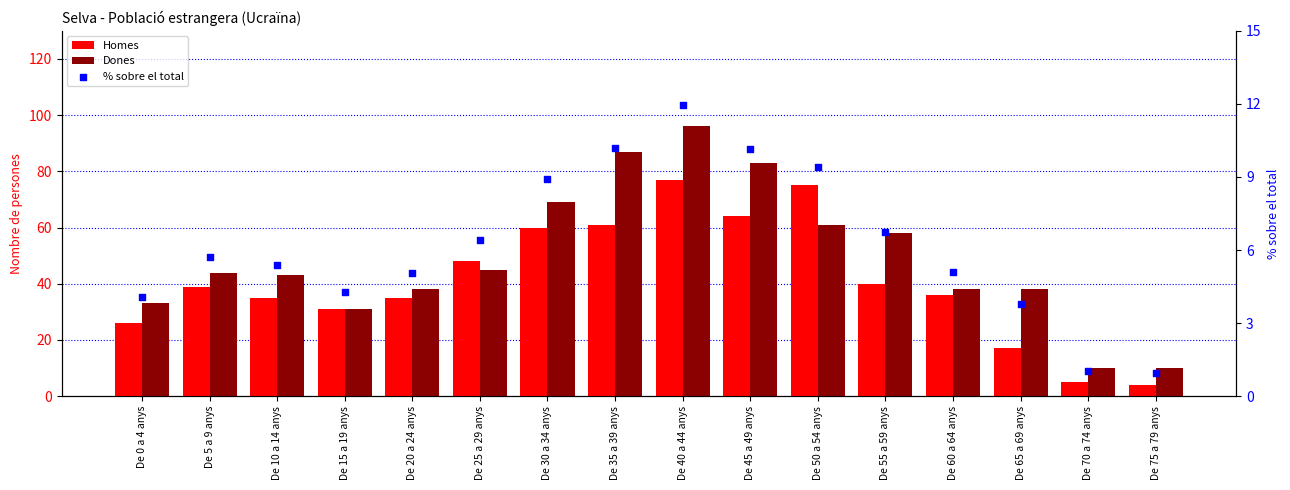

Which series has the widest spread of Y values?

Dones